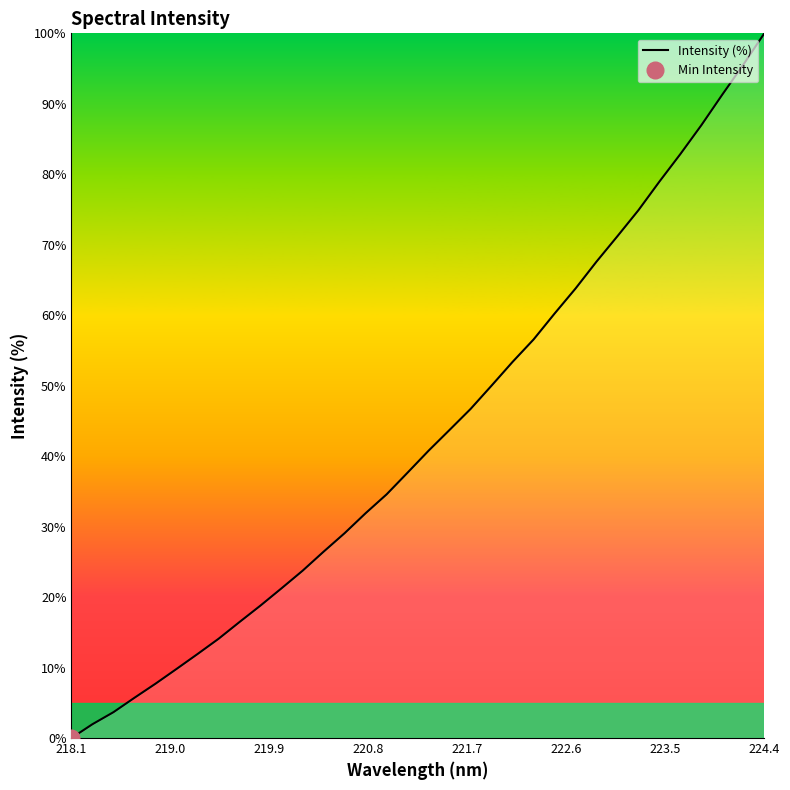

What is the average value?

42.9